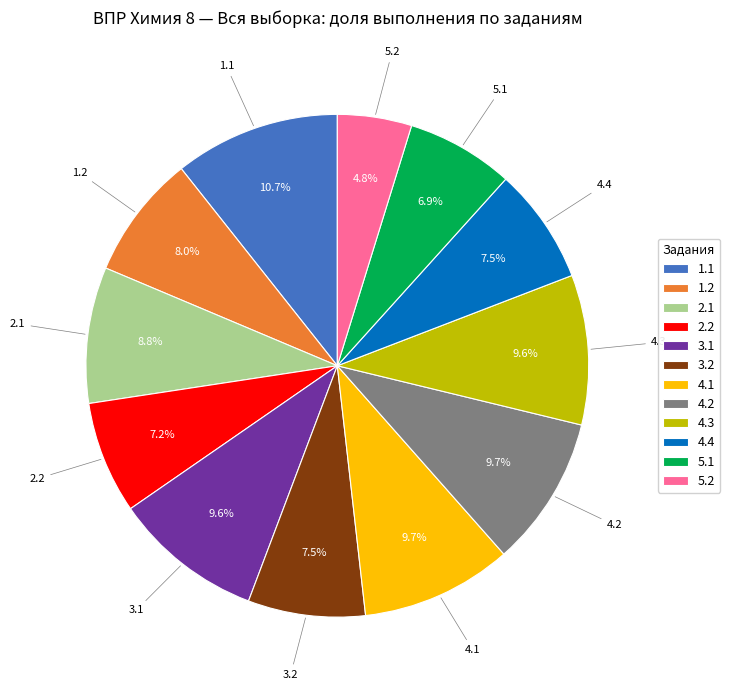

Between 3.1 and 1.1, which is larger?

1.1